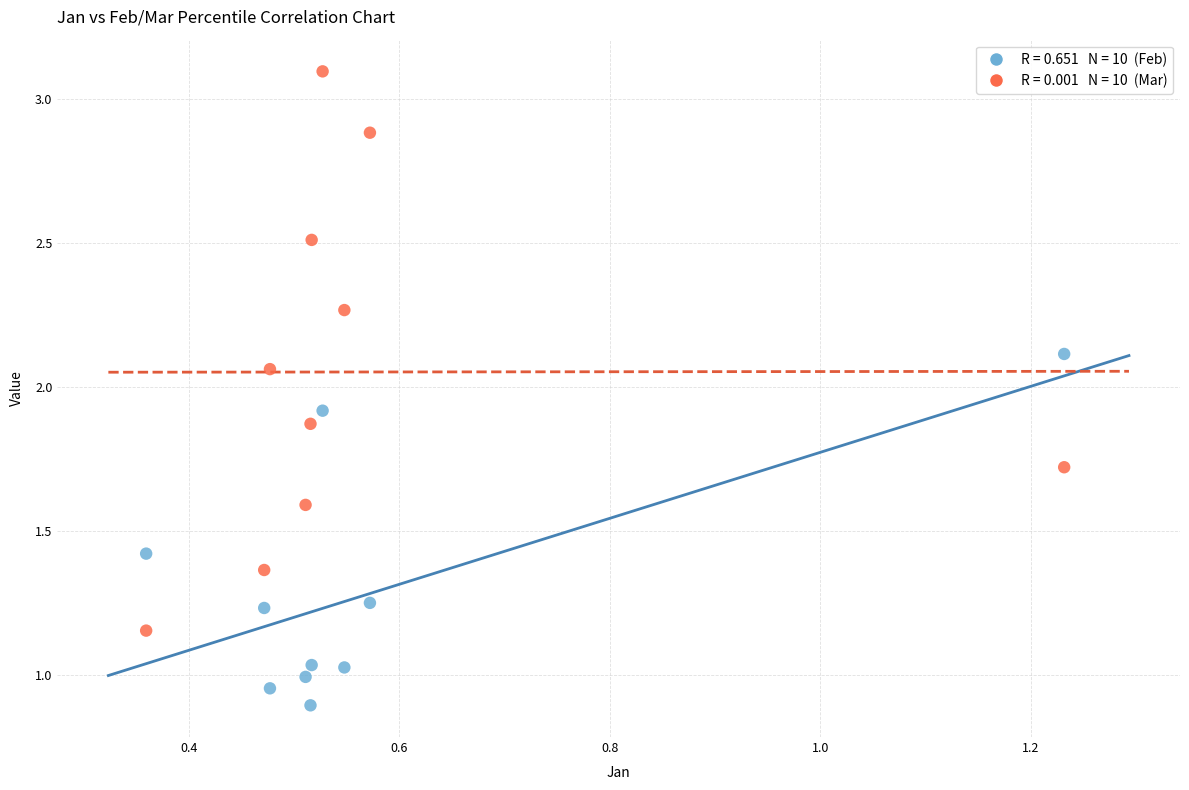

Across all data points, what is the range of X values (max minus min)?

0.9